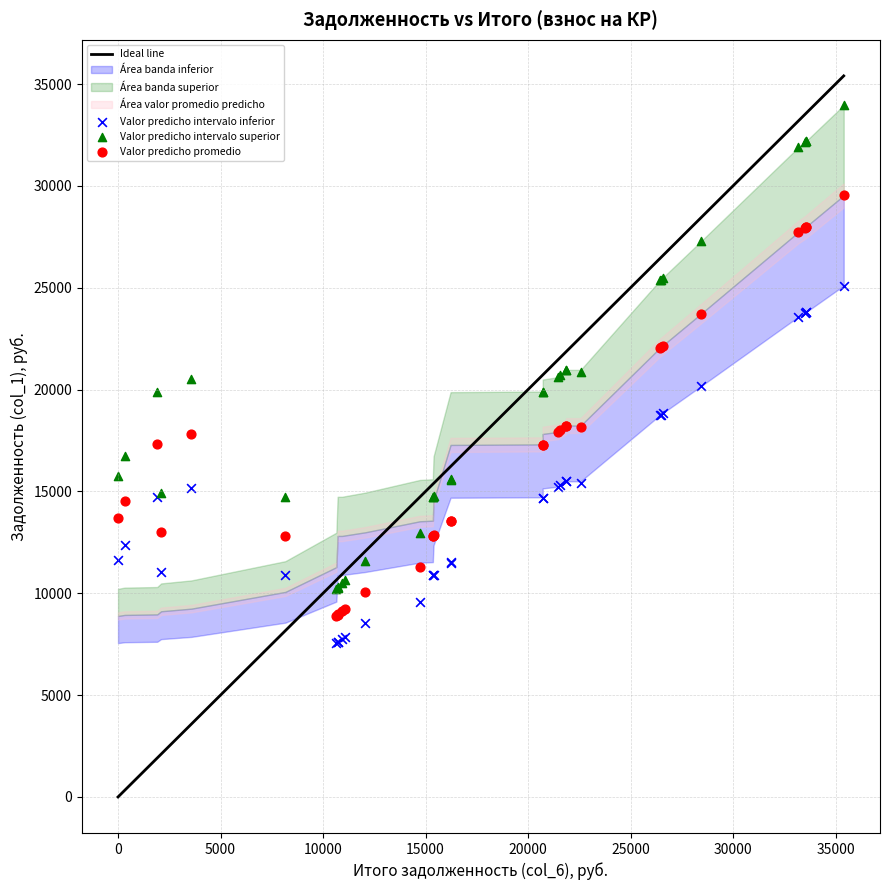

Which series contains the highest Y value?

Valor predicho intervalo superior